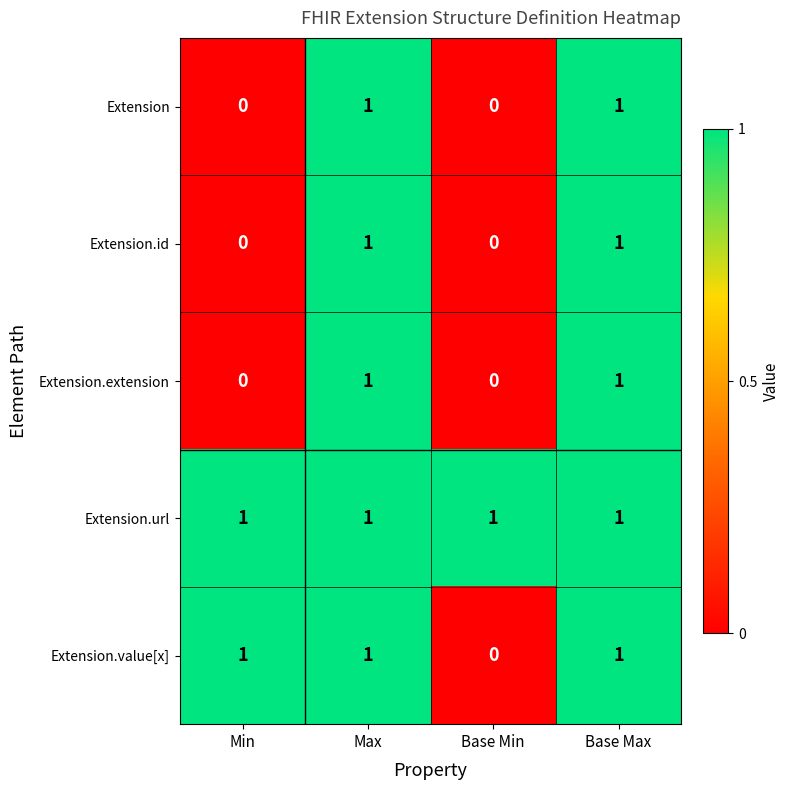

How many categories are shown in the chart?

4